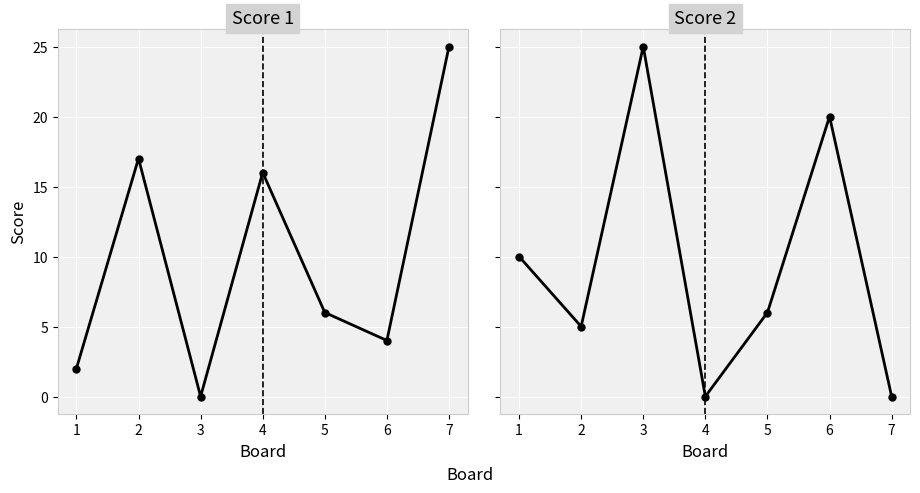

After their last crossing, which series has the higher values: Score 2 or Score 1?

Score 1